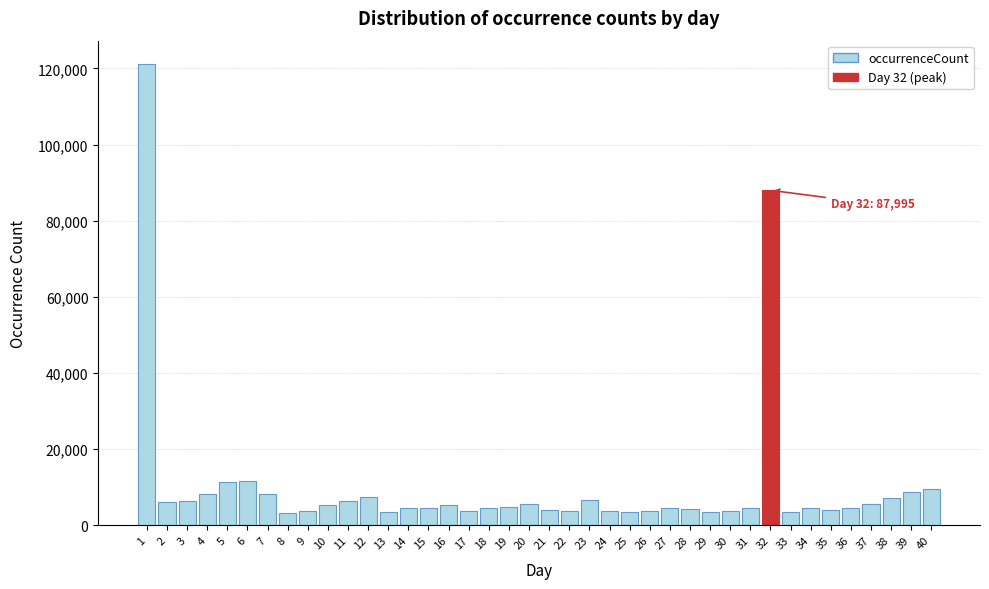

What is the change in value from 5 to 38?

-4177